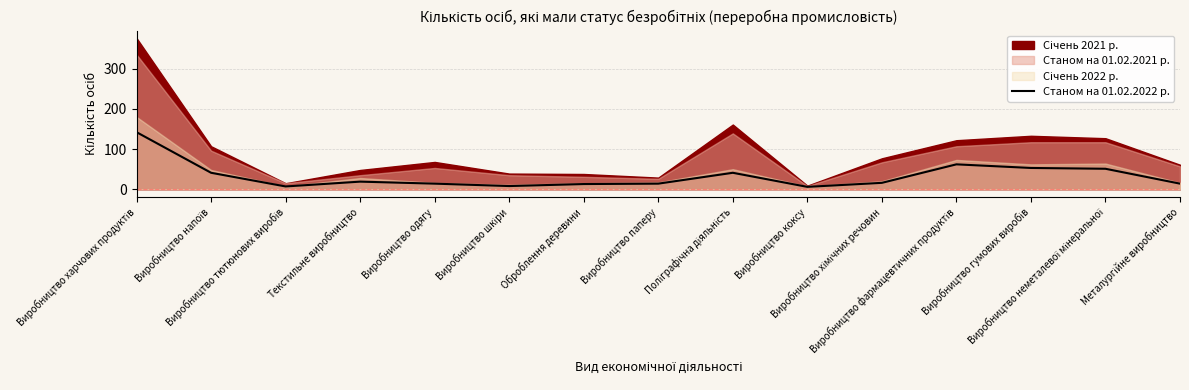

What is the label of the 13th point from the left?

Виробництво гумових виробів